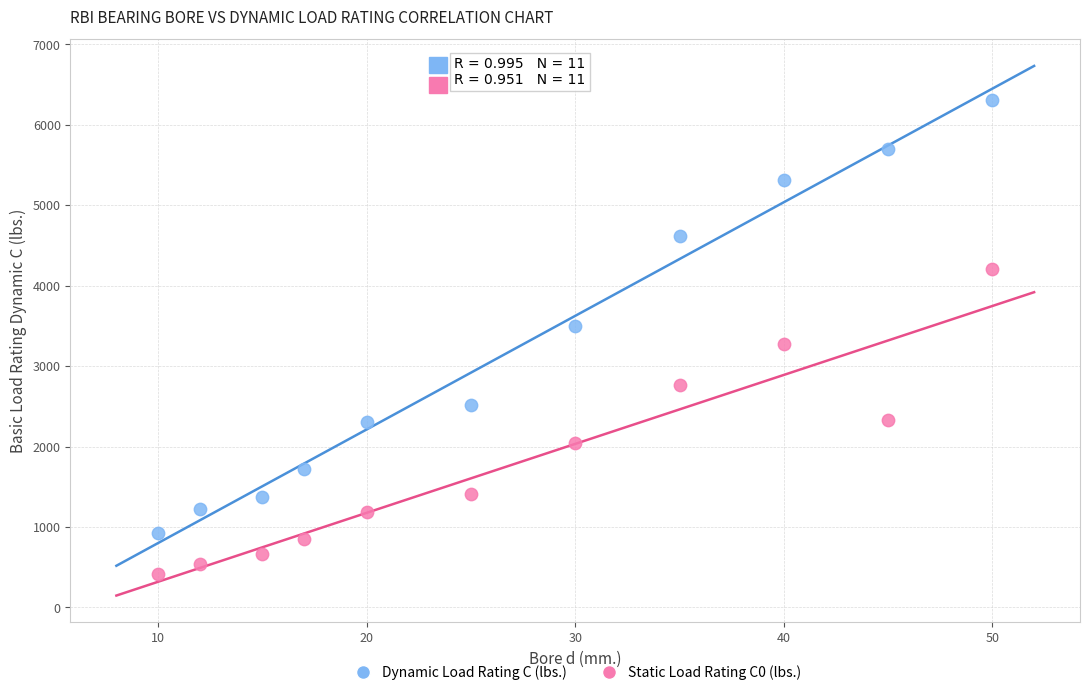

What is the X range (max minus min) for the scatter plot?

40